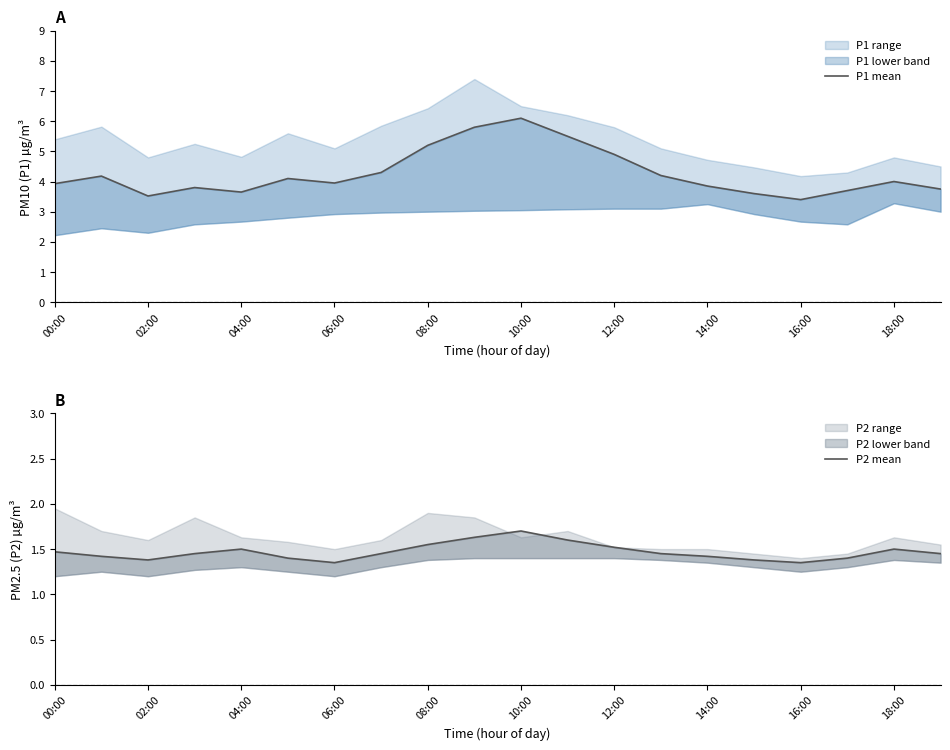

The value of P2 mean at 04:00 is 1.5. True or false?

True